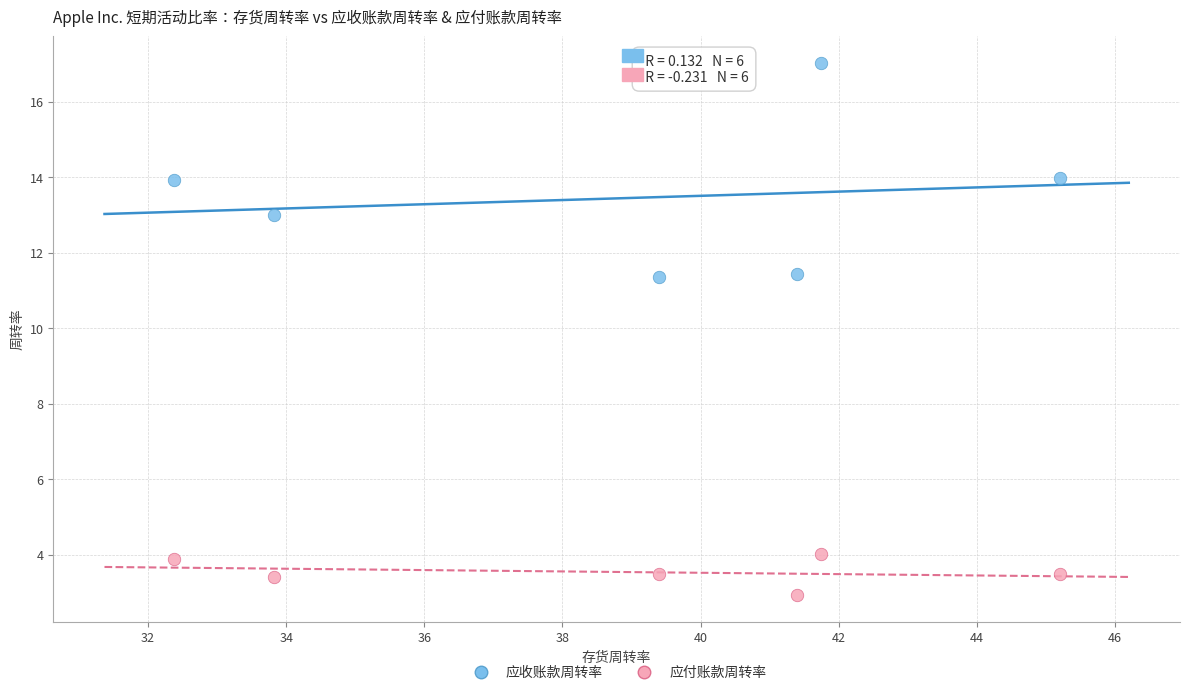

Across all data points, what is the average X value?

39.0